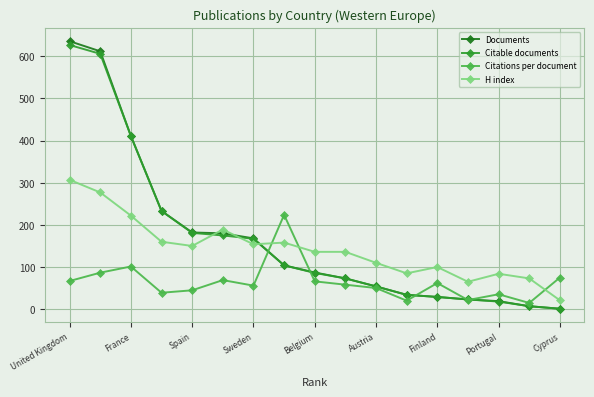

What are all the series names shown in the legend?

Documents, Citable documents, Citations per document, H index